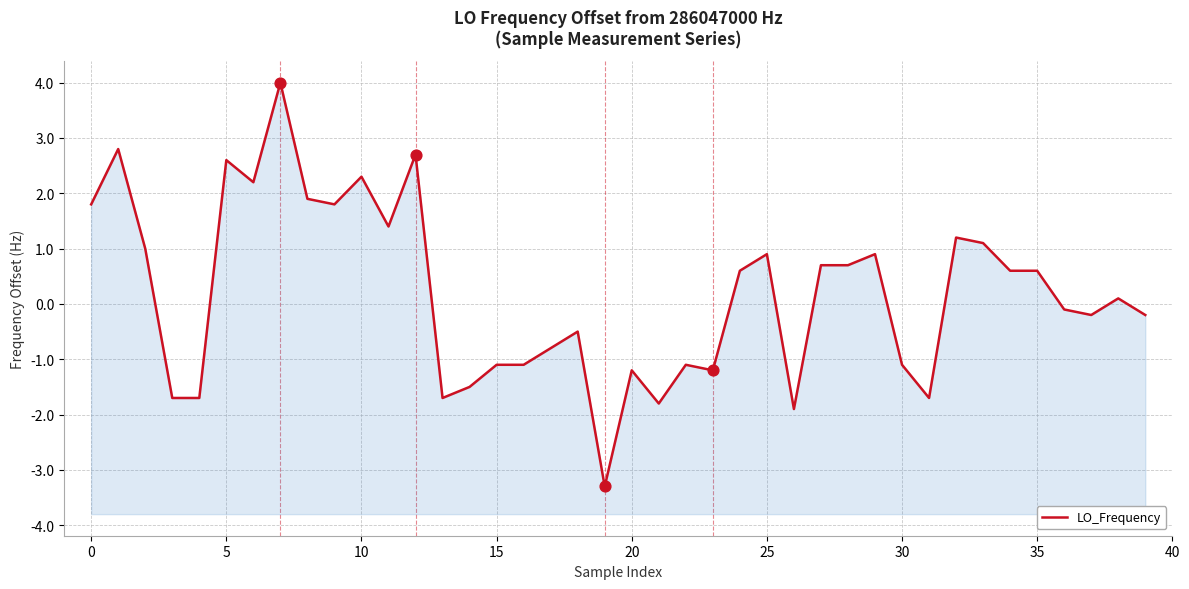

What is the change in value from 15 to 19?

-2.2